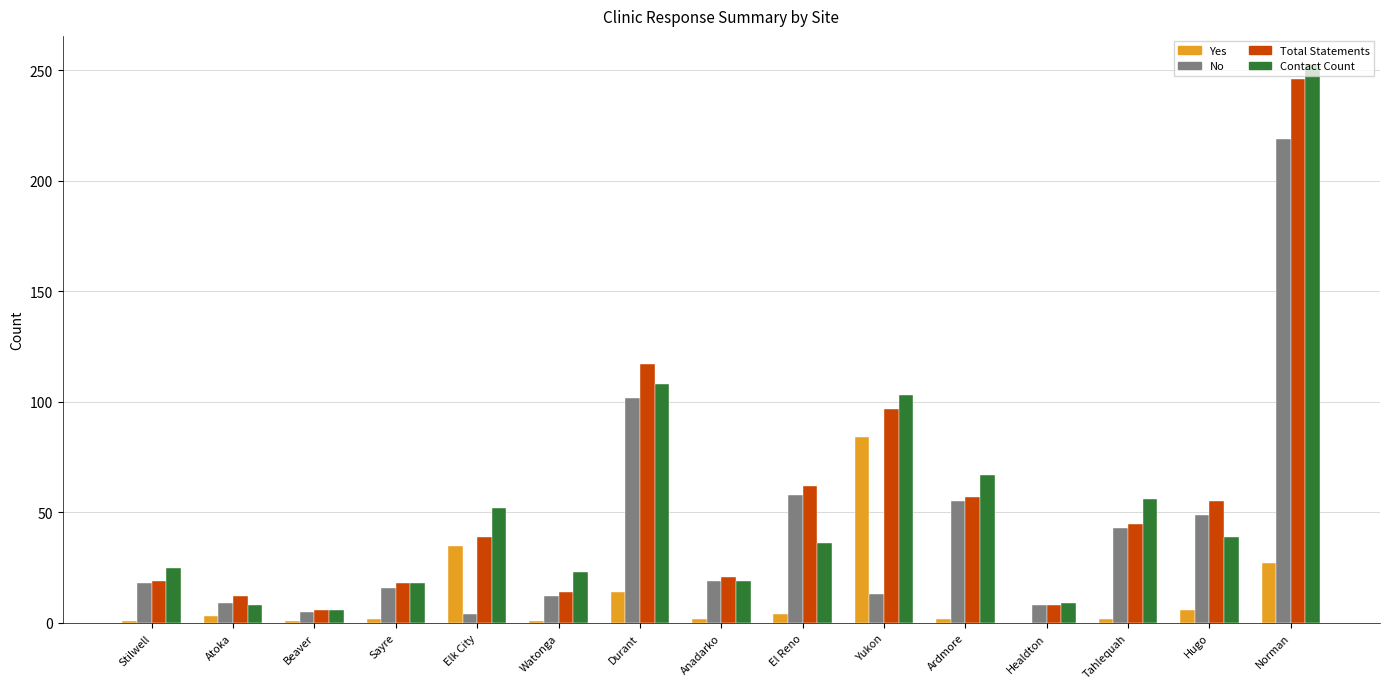

Which series has the widest spread of values?

Contact Count